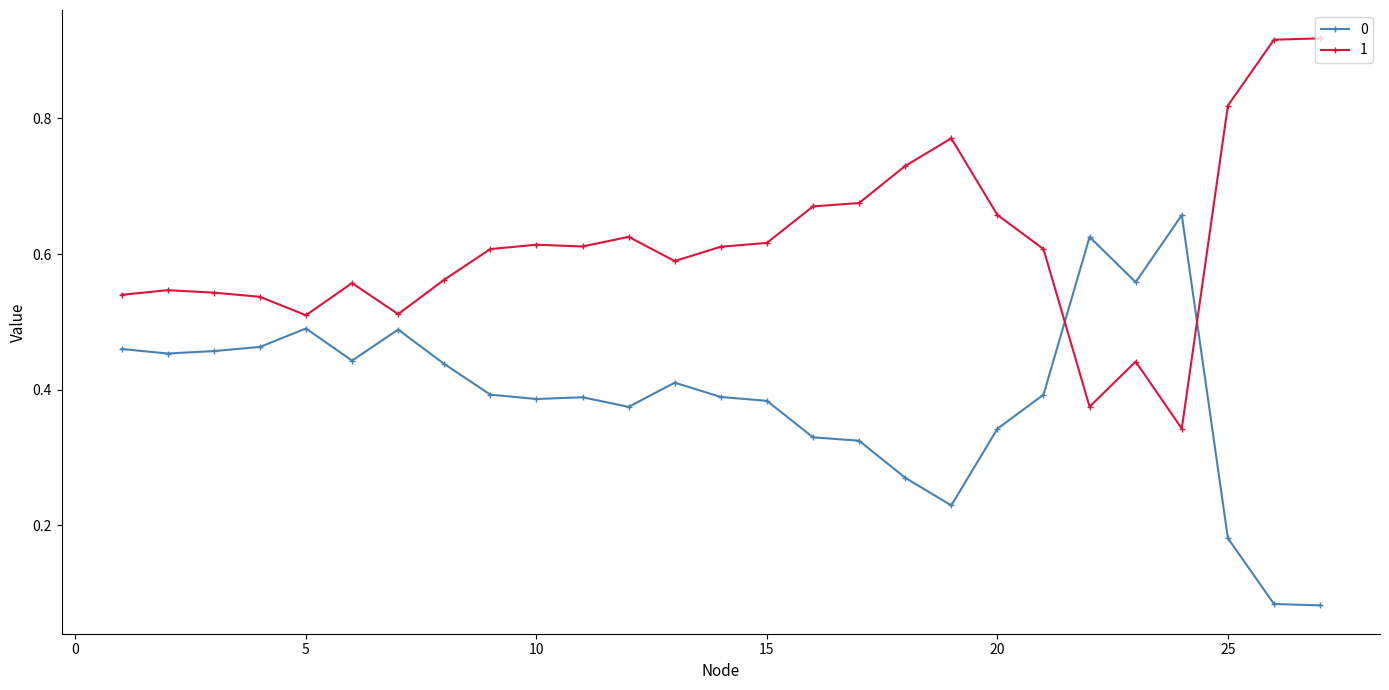

At how many categories does at least one series exceed 0?

27